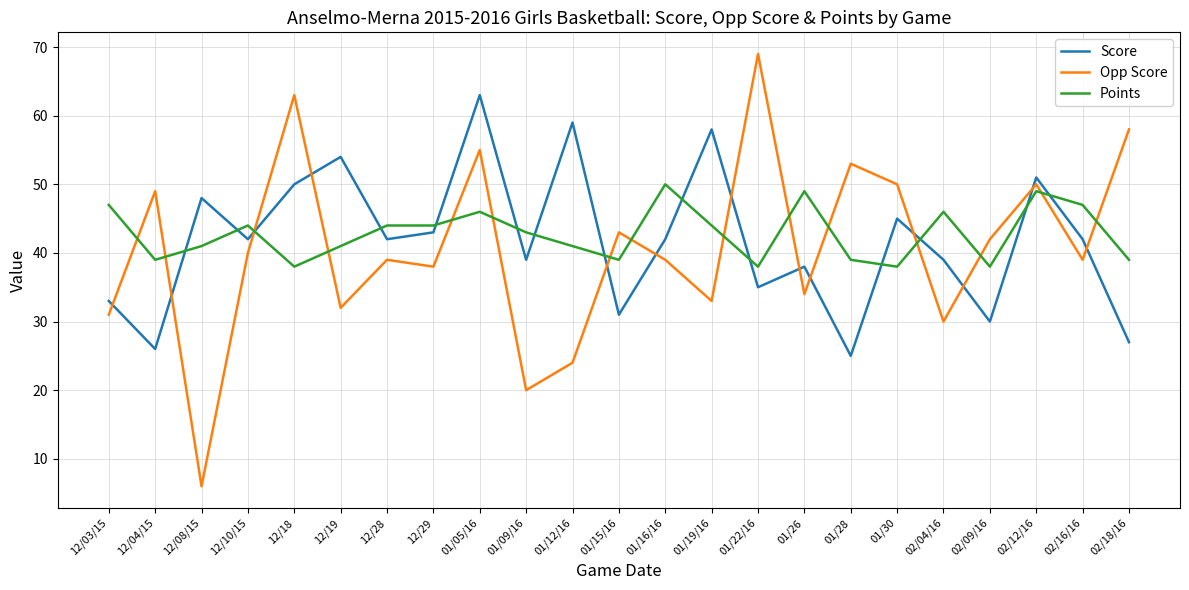

What is the difference between the Opp Score values at 02/16/16 and 12/29?

1